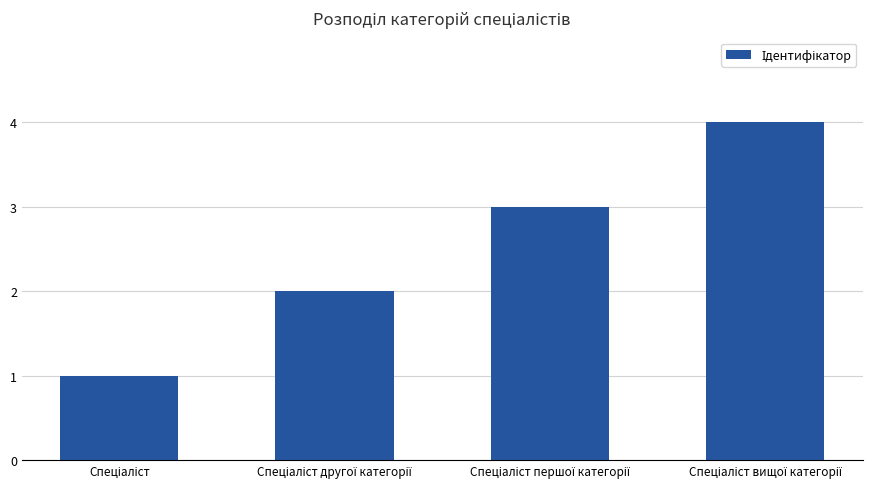

What is the difference between the maximum and minimum values?

3